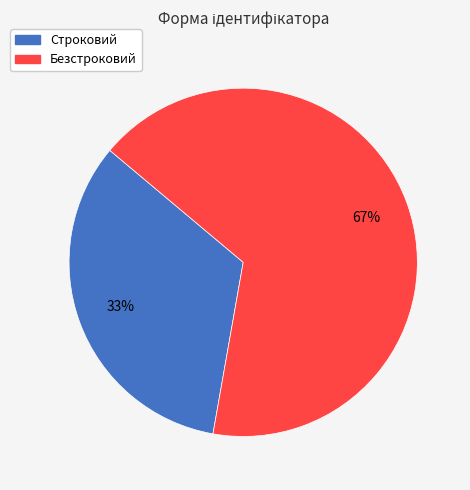

The Безстроковий slice represents 59% of the pie. True or false?

False